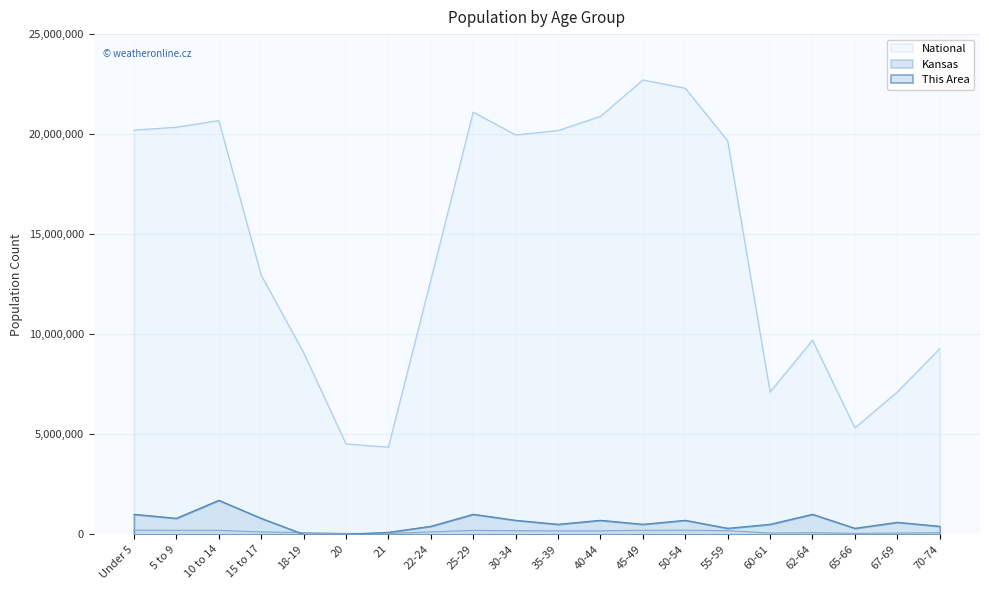

Which series has the widest spread of values?

National